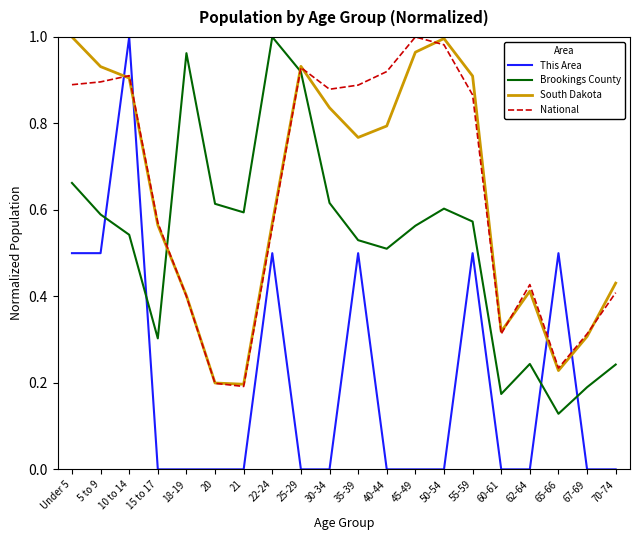

What position from the right is 60-61?

5